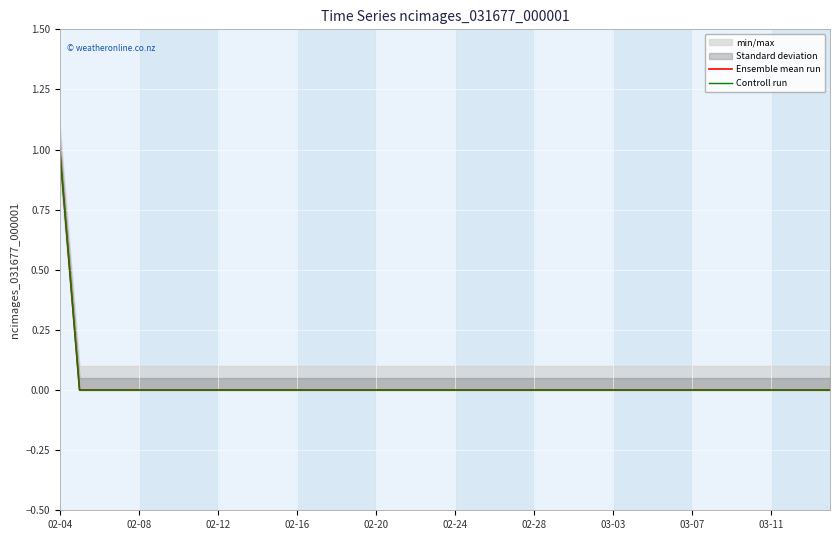

Is the value of Ensemble mean run at 02-12 greater than the value of Controll run at 03-07?

No